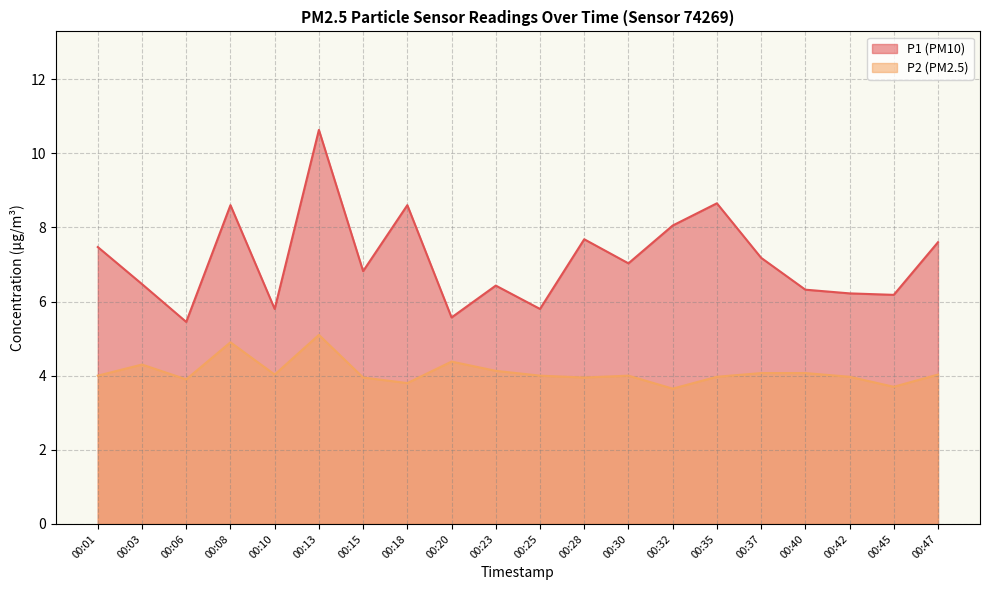

Rank the series at 00:42 from lowest to highest value.

P2, P1